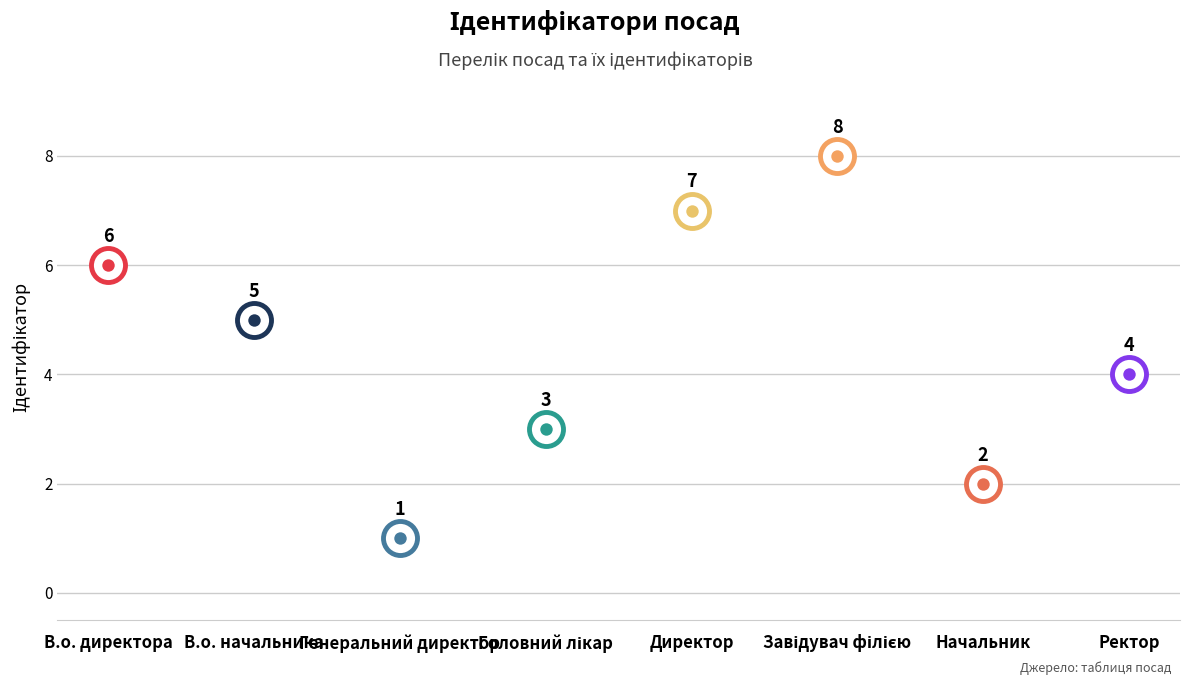

Which has a higher value, Завідувач філією or Ректор?

Завідувач філією